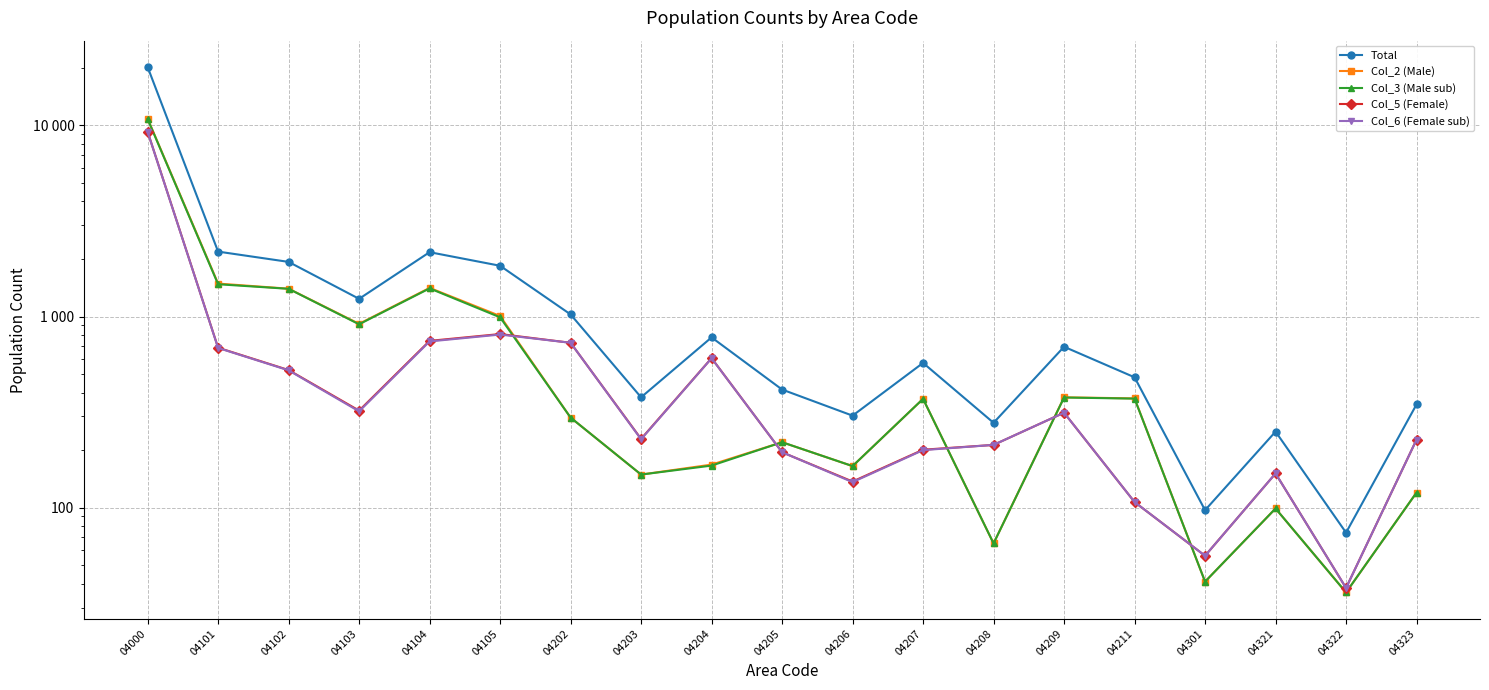

Which series has the largest total across all categories?

Total